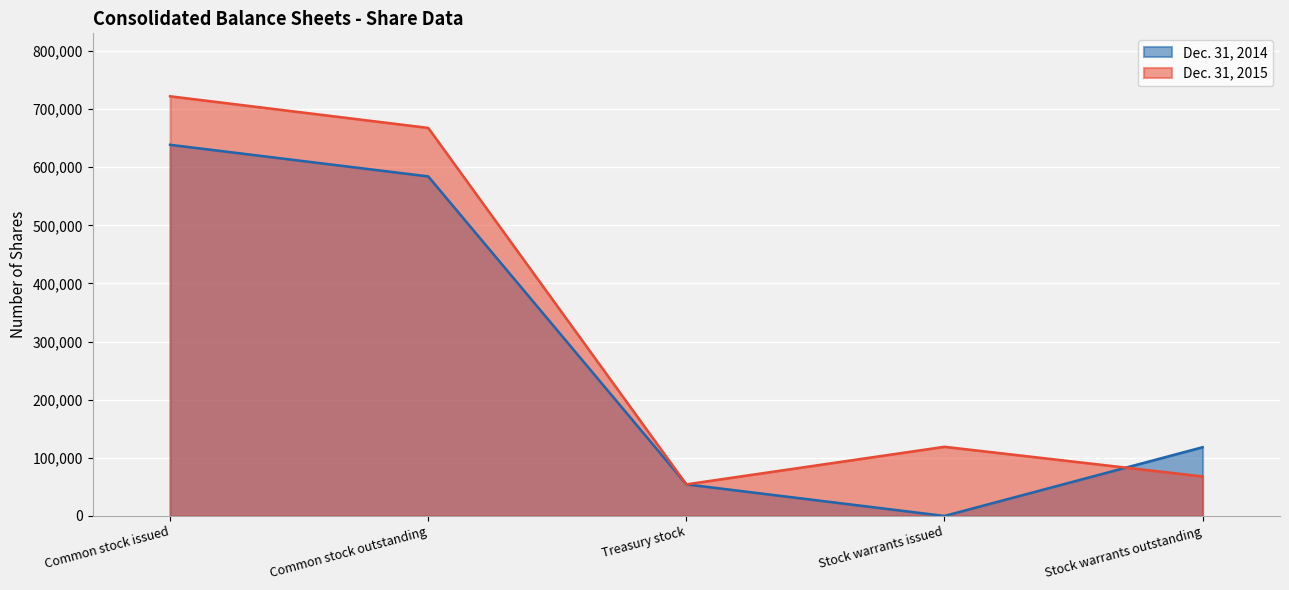

Where does the Dec. 31, 2014 series first go above 118253?

Common stock issued